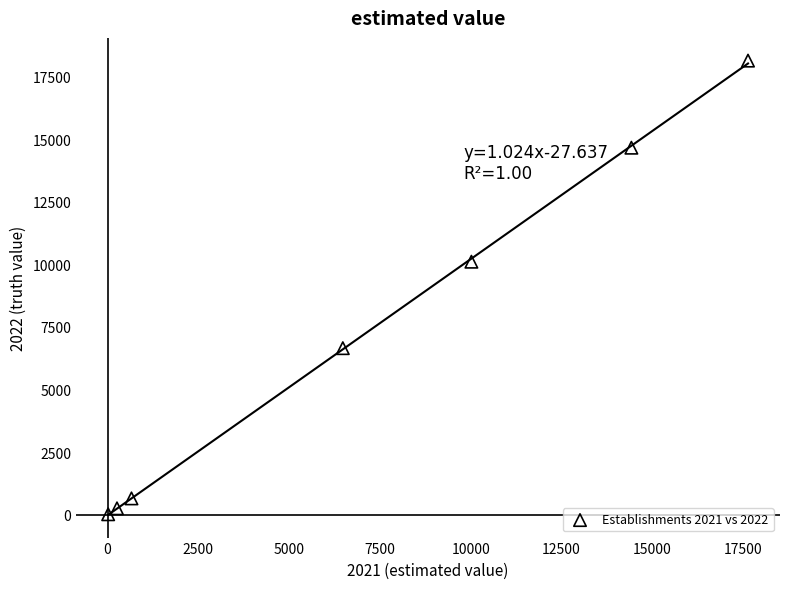

What is the average X value?

7071